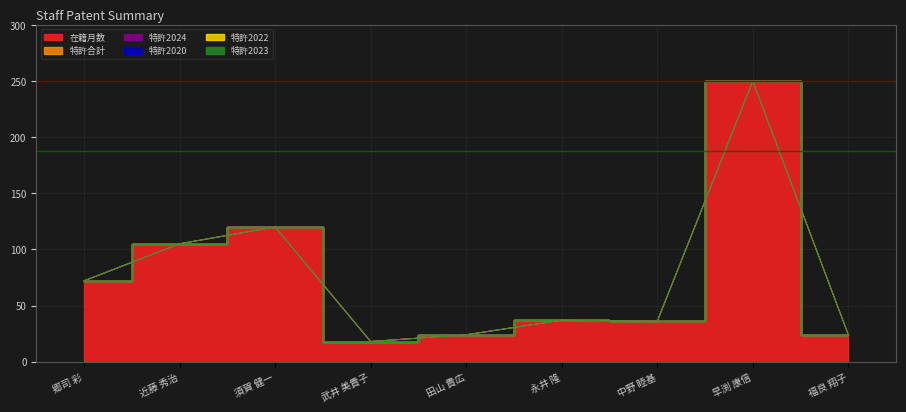

What position from the right is 須賀 健一?

7